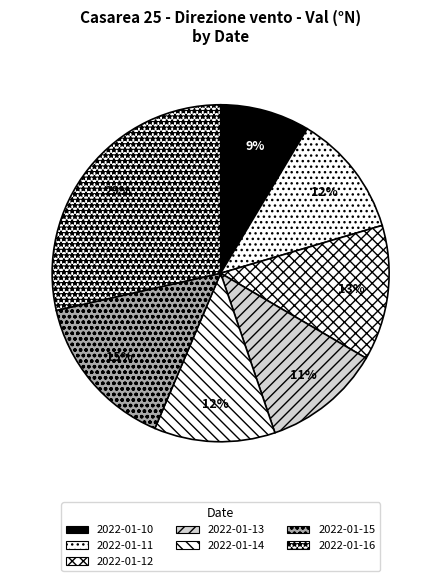

True or false: 2022-01-11 accounts for 12% of the total.

True